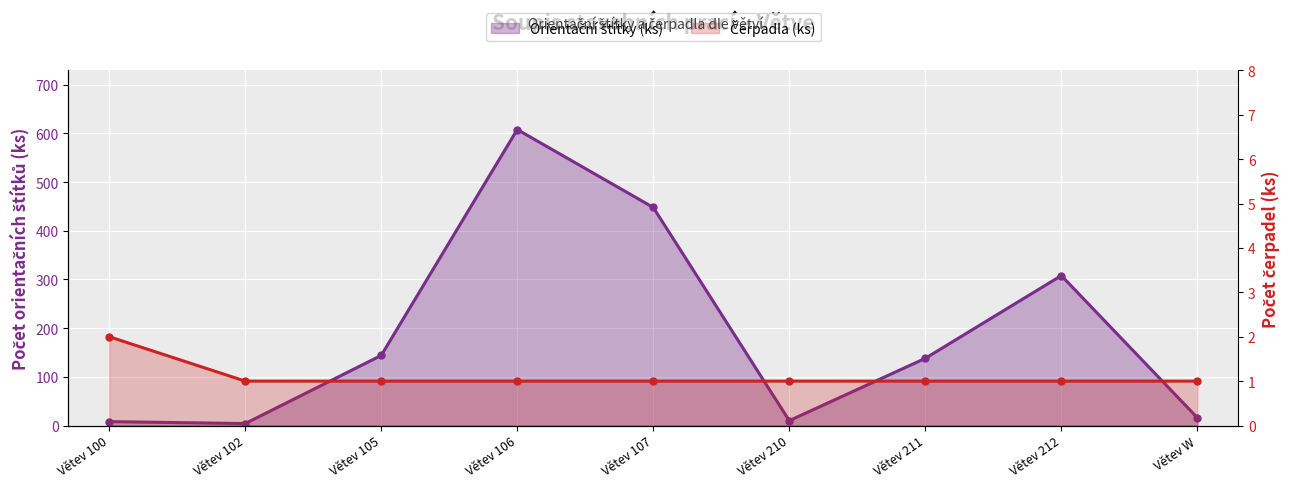

Which category has the highest value in the Orientační štítky (ks) series?

Větev 106